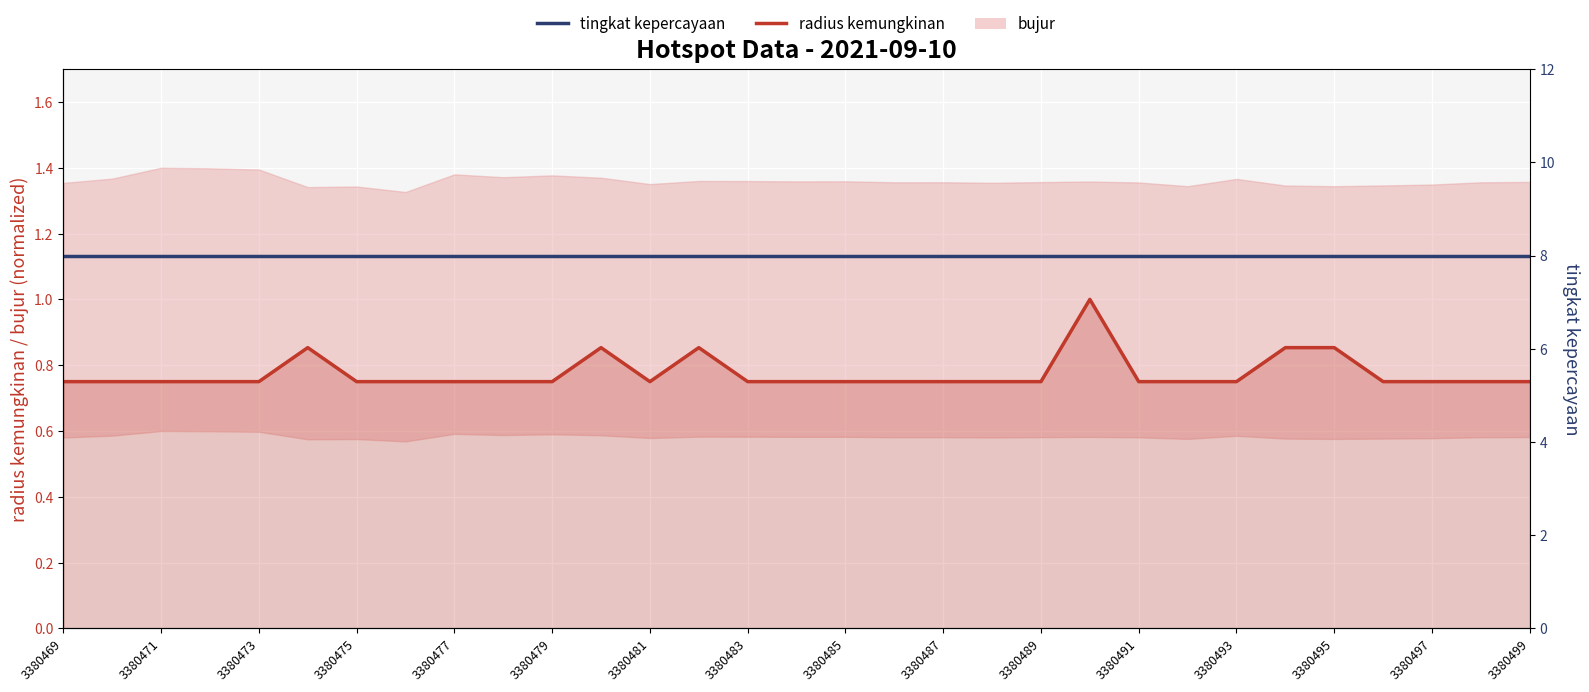

The radius kemungkinan series shows 1.1 at 23. True or false?

False